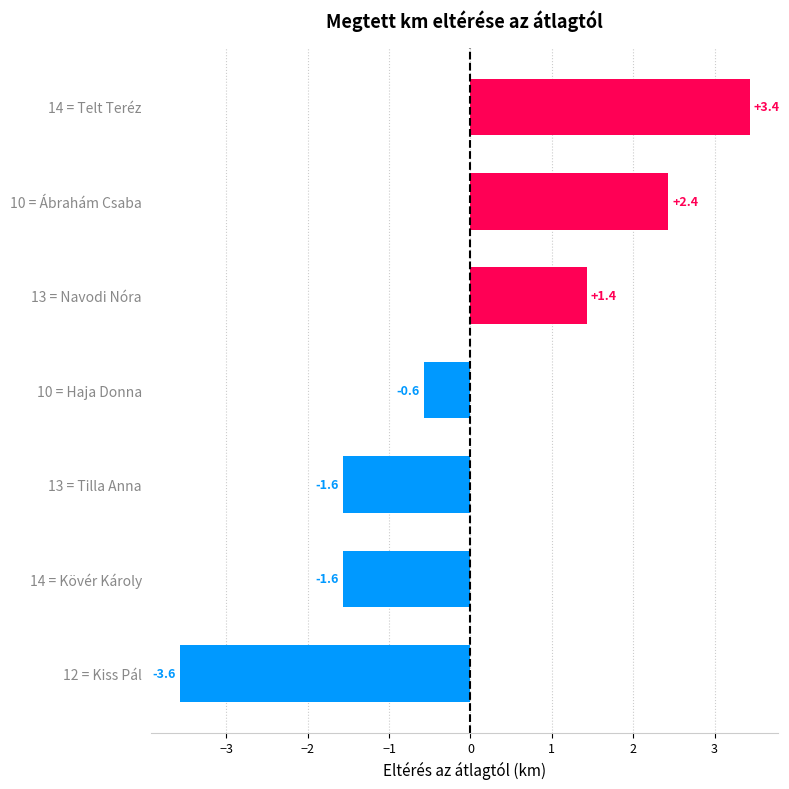

How many data points does each series have?

7